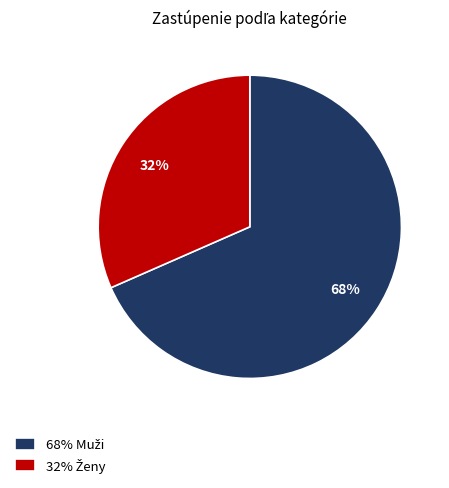

To the nearest percent, what is the average slice percentage?

50%